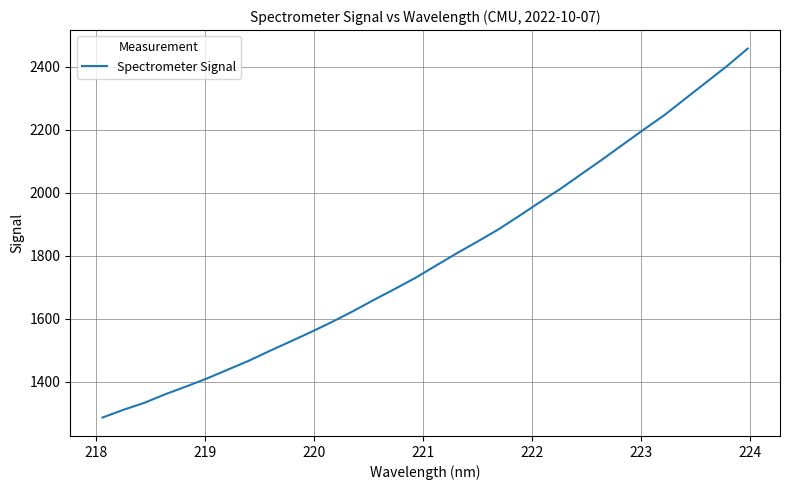

What is the difference between the maximum and minimum values?

1170.7